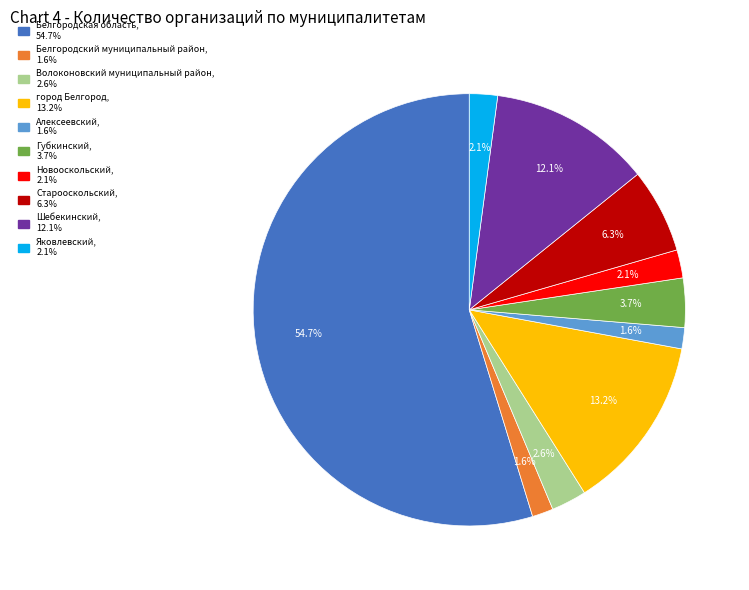

Is there any slice that represents more than half of the pie?

Yes